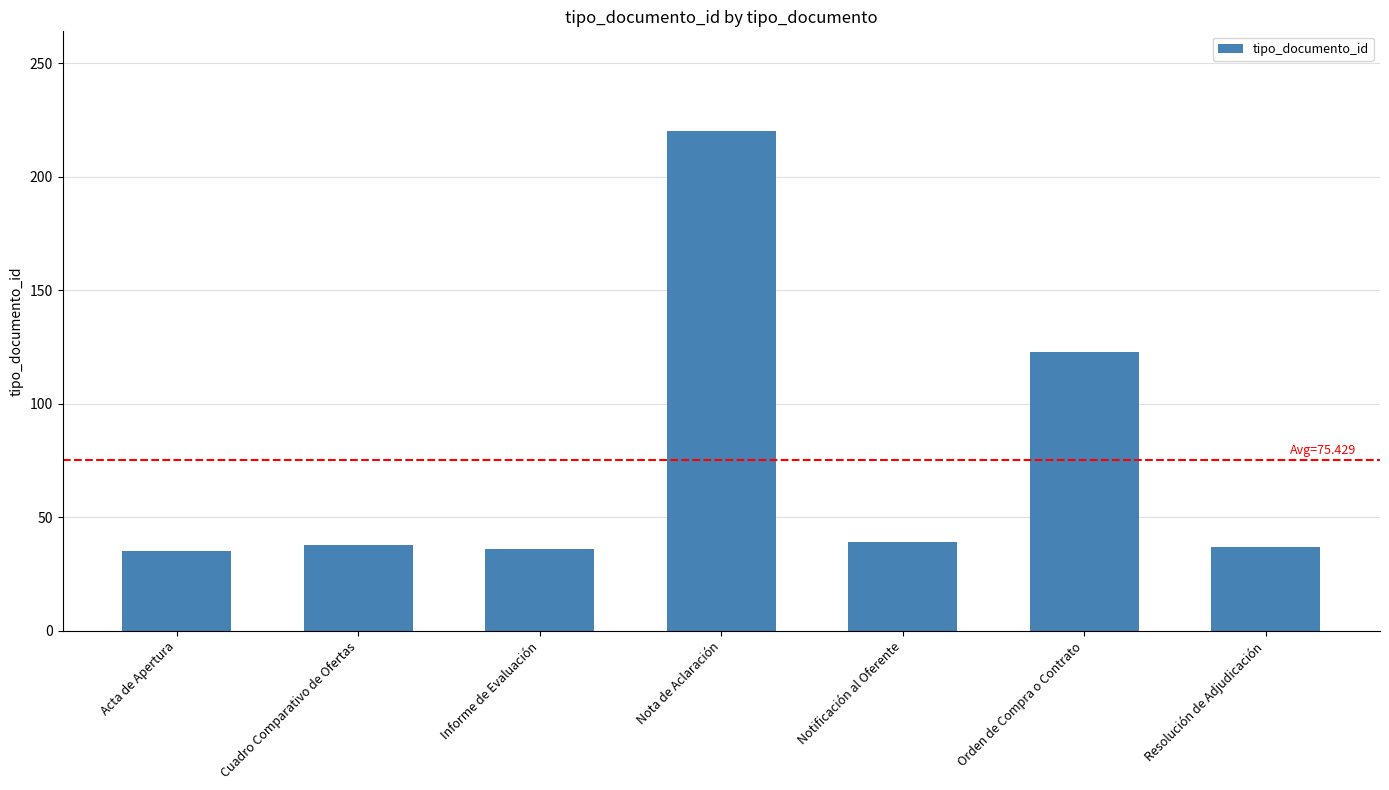

What position from the right is Resolución de Adjudicación?

1